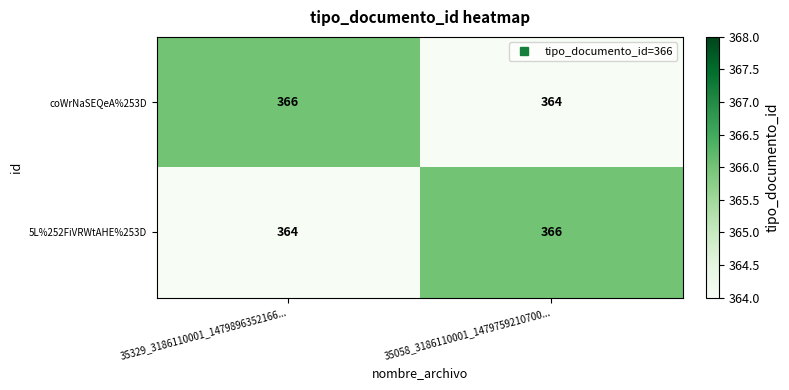

Reading left to right, extract all data points from this chart.

coWrNaSEQeA%253D: 35329_3186110001_1479896352166...=366	35058_3186110001_1479759210700...=364
5L%252FiVRWtAHE%253D: 35329_3186110001_1479896352166...=364	35058_3186110001_1479759210700...=366